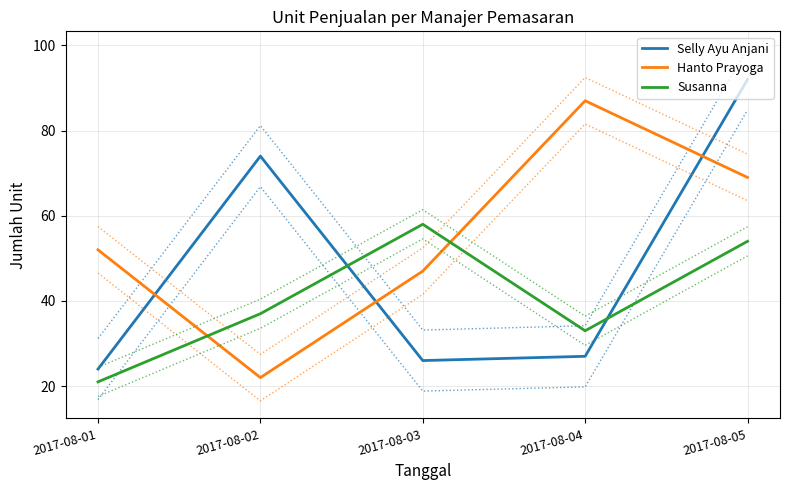

True or false: Susanna has more than 1 points higher than both neighbors.

False